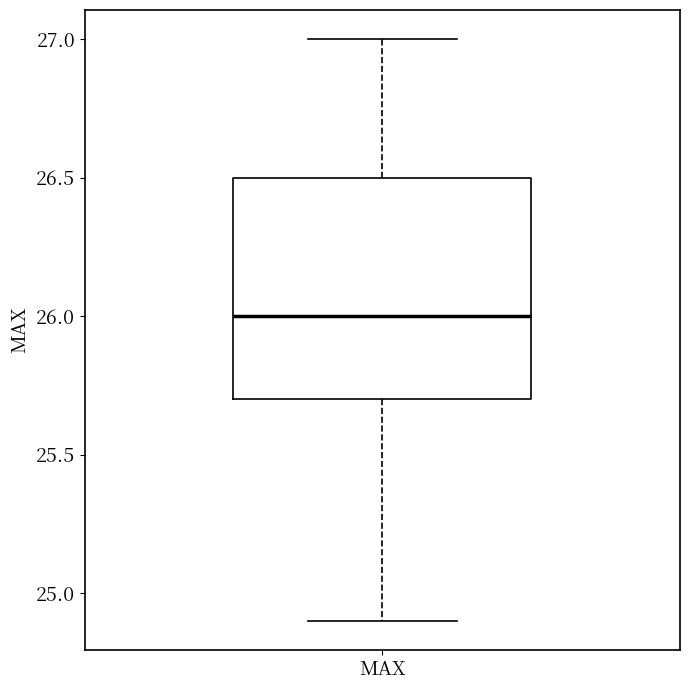

Read this box plot against the y-axis: the position of the median line, the range covered by the box, and the ends of both whiskers. The values are not printed on the chart, so give them approximately, as read against the axis.

median 26.0, box 25.7 to 26.5, whiskers 24.9 to 27.0